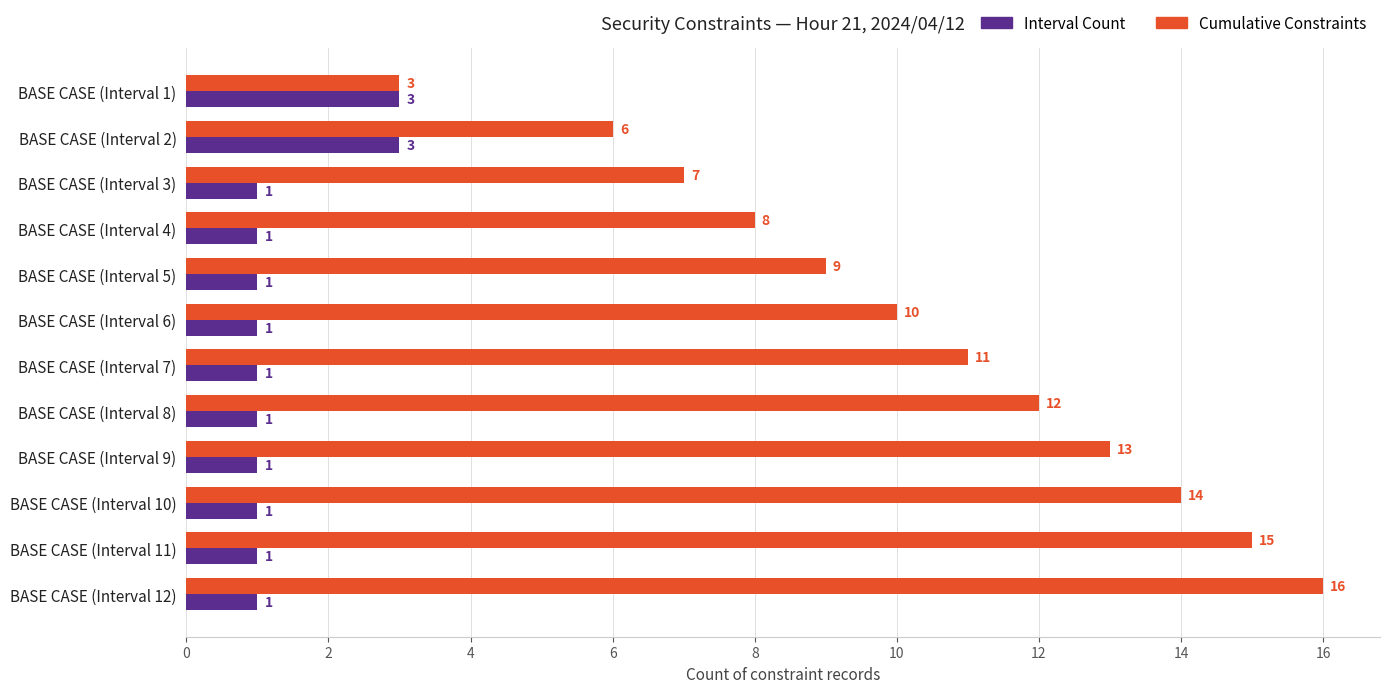

At which category is the sum across all series the highest?

BASE CASE (Interval 12)